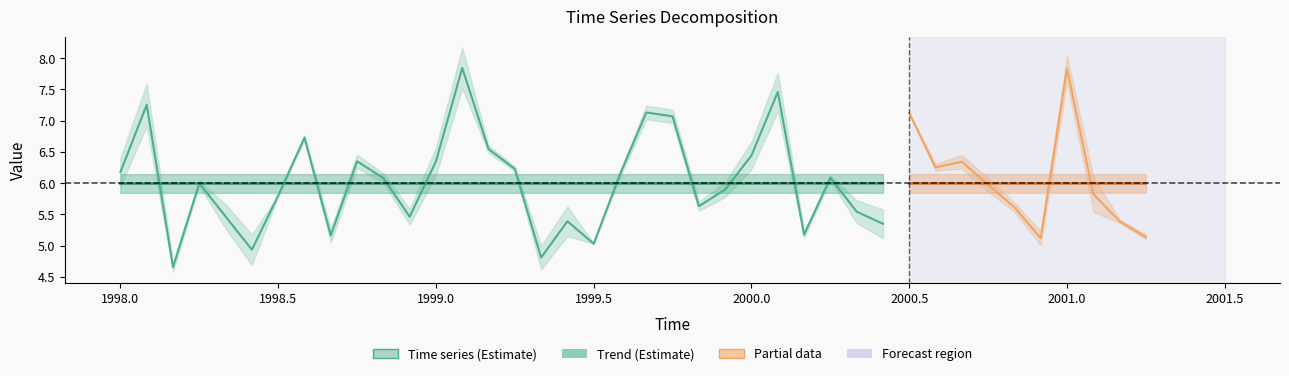

True or false: Trend has more than 2 interior local peaks.

False